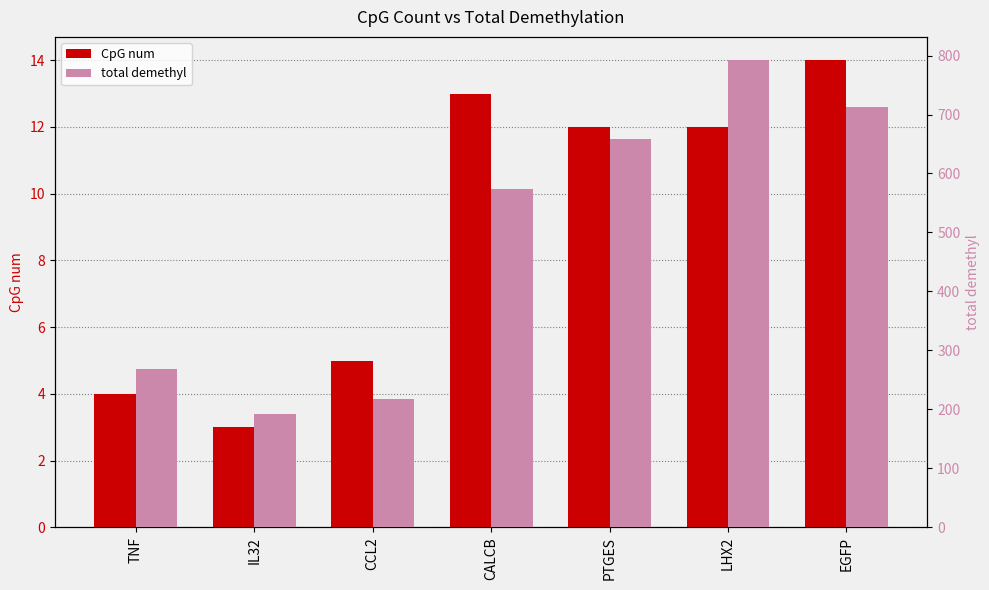

What are all the series names shown in the legend?

CpG num, total demethyl